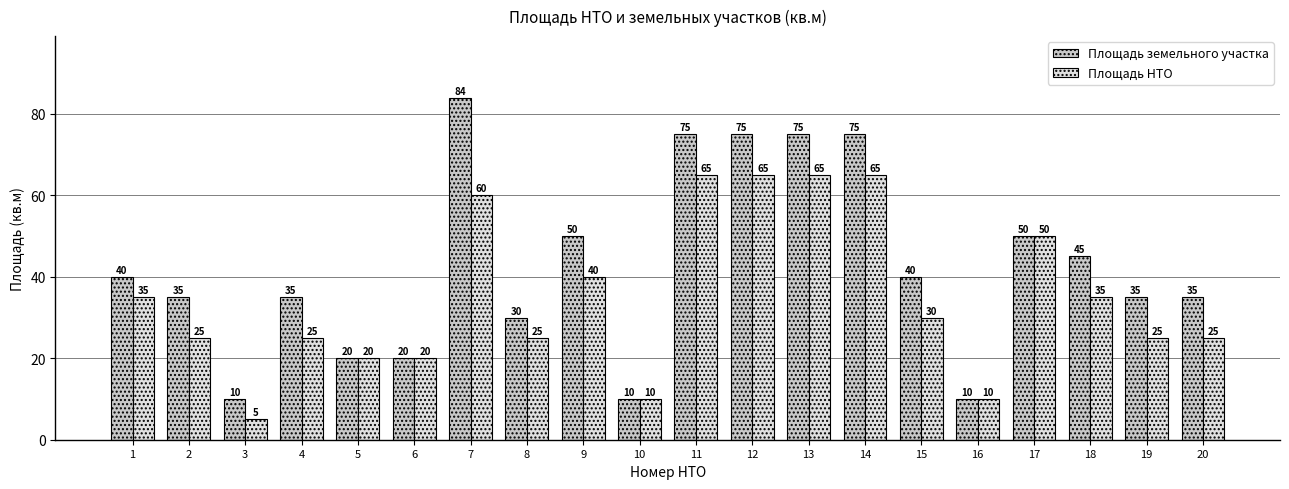

Where does the Площадь НТО series first go above 30?

1